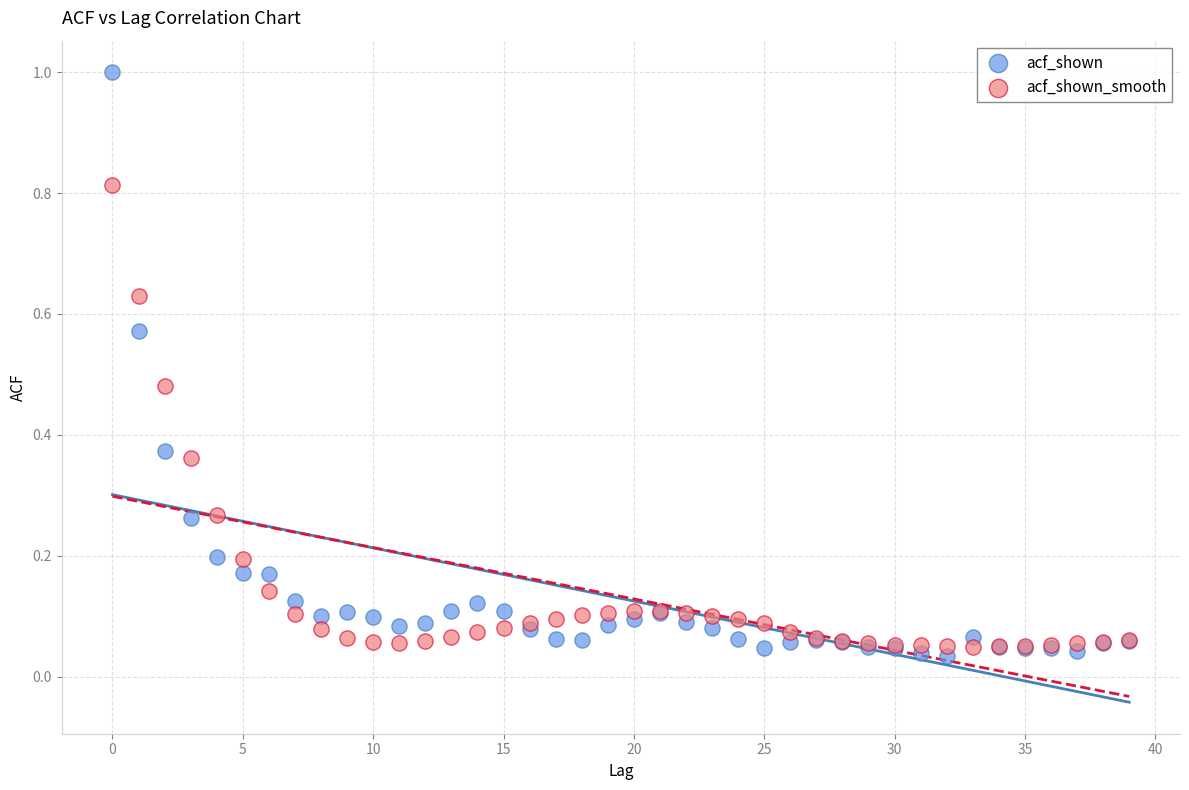

Which series has the largest Y range (max minus min)?

acf_shown